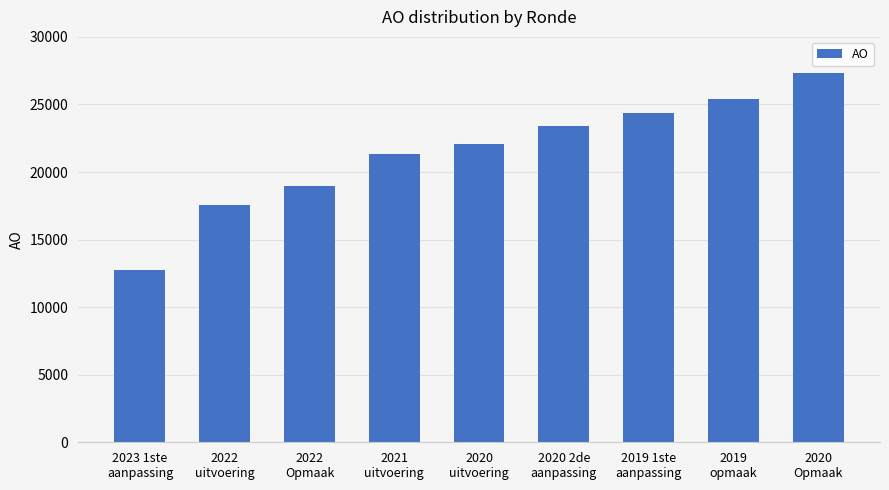

Rank the categories by value from highest to lowest.

2020
Opmaak, 2019
opmaak, 2019 1ste
aanpassing, 2020 2de
aanpassing, 2020
uitvoering, 2021
uitvoering, 2022
Opmaak, 2022
uitvoering, 2023 1ste
aanpassing